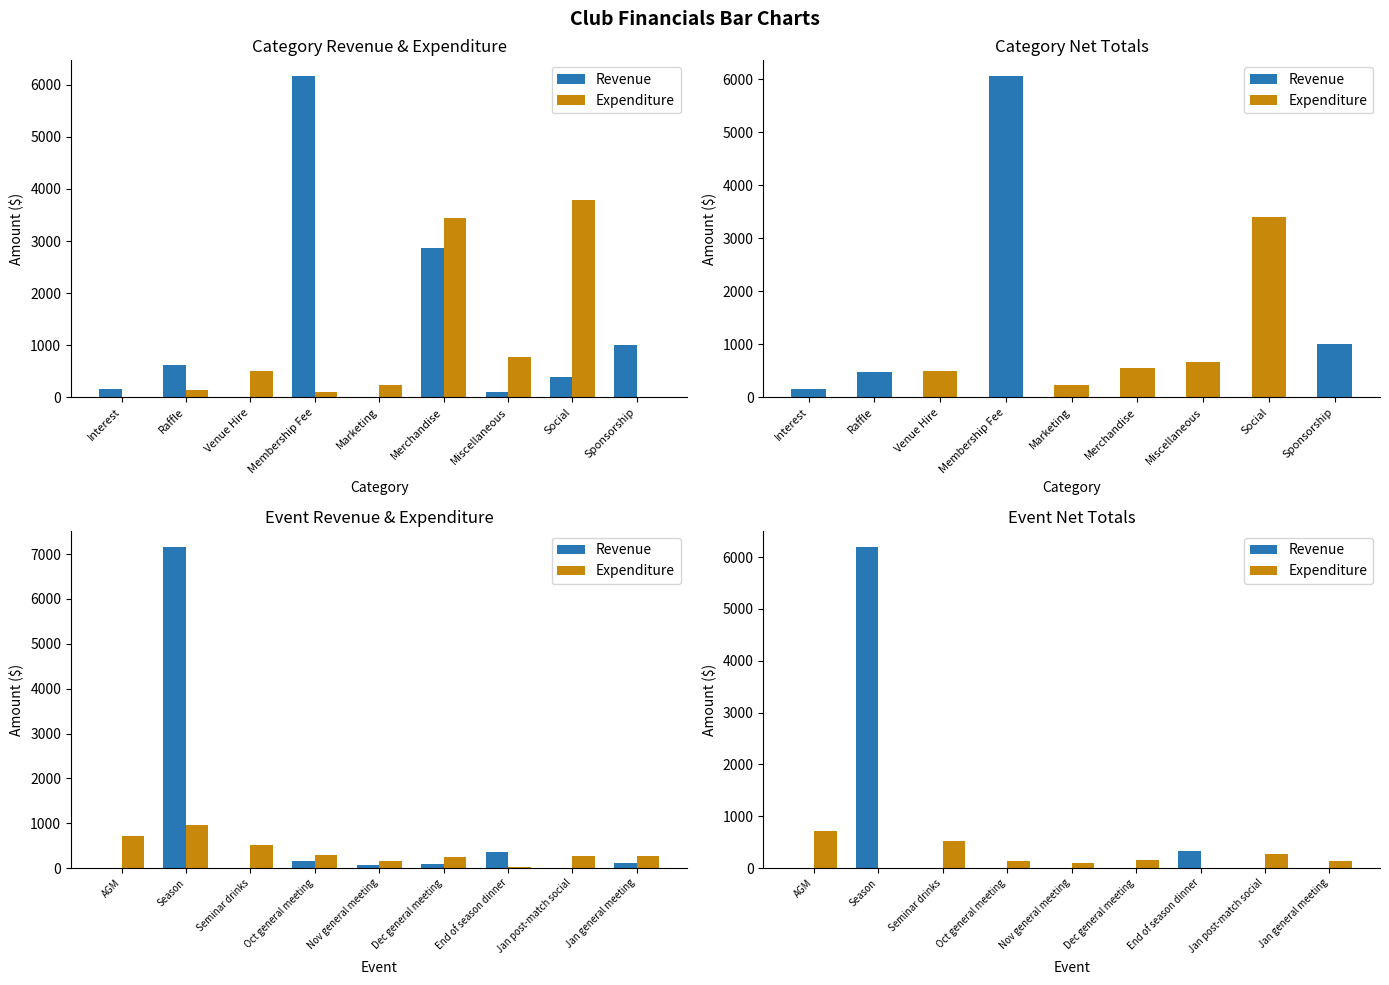

What position from the right is Seminar drinks?

7